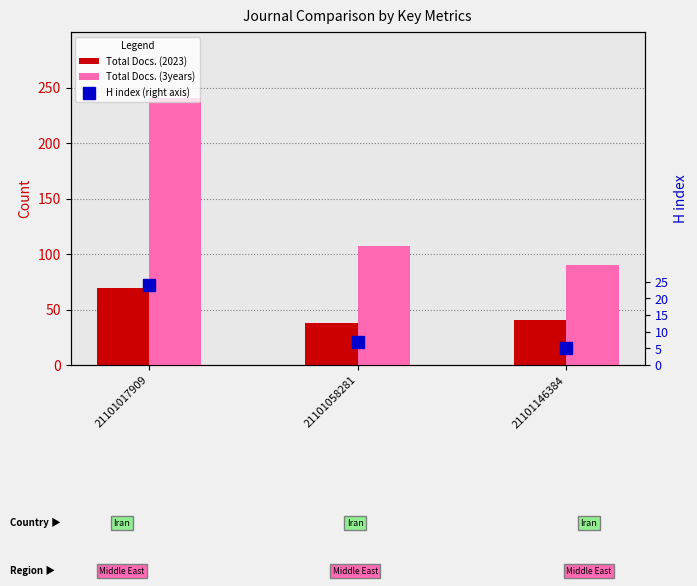

The value of Total Docs. (2023) at 21101058281 is 38. True or false?

True